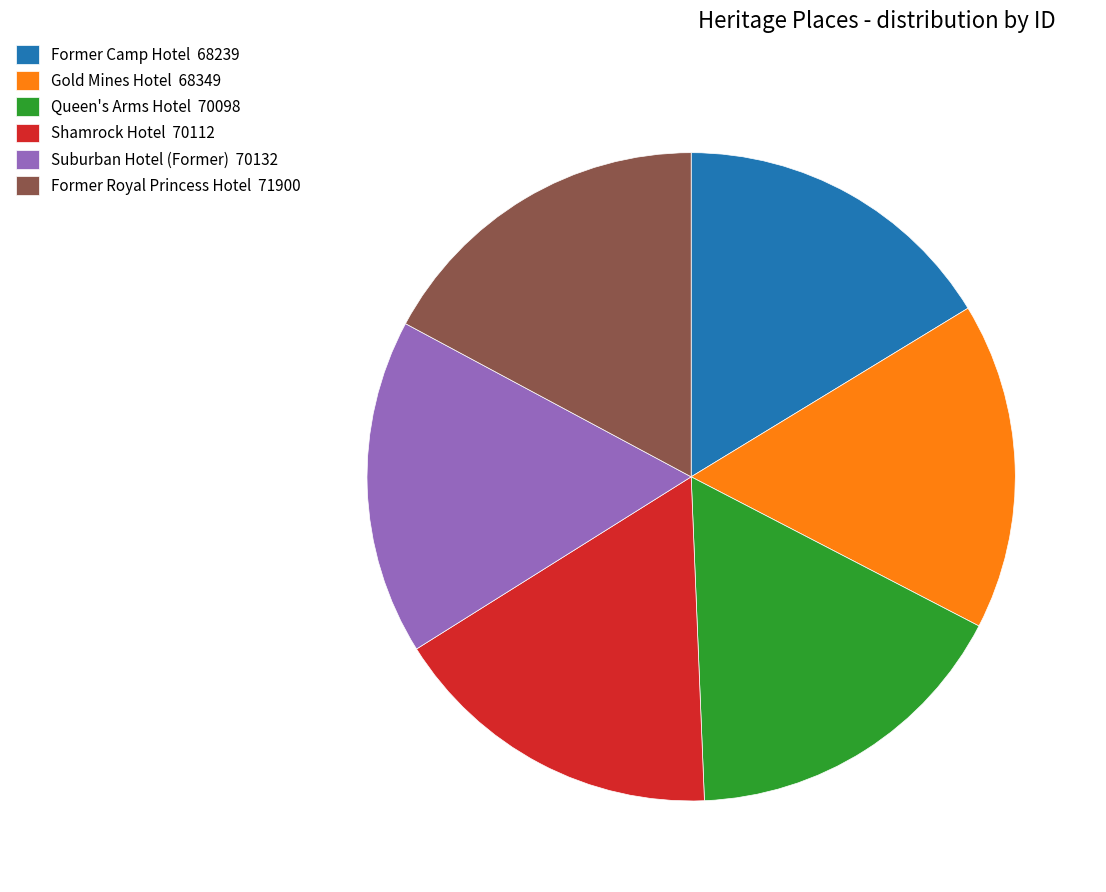

How many segments does this pie chart have?

6